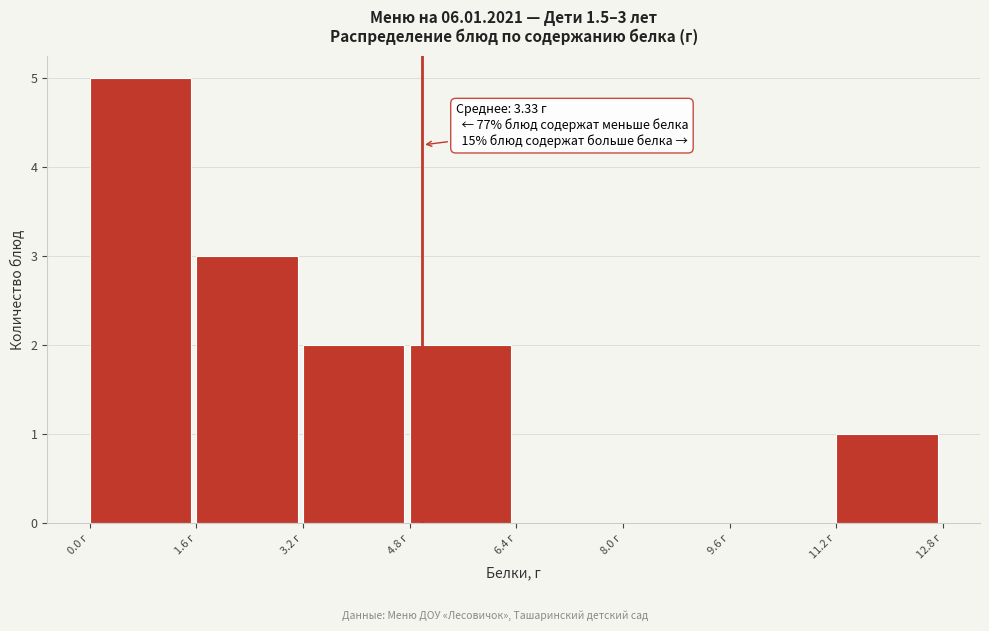

Over which range of the x-axis is the bar tallest?

0.0 to 1.6